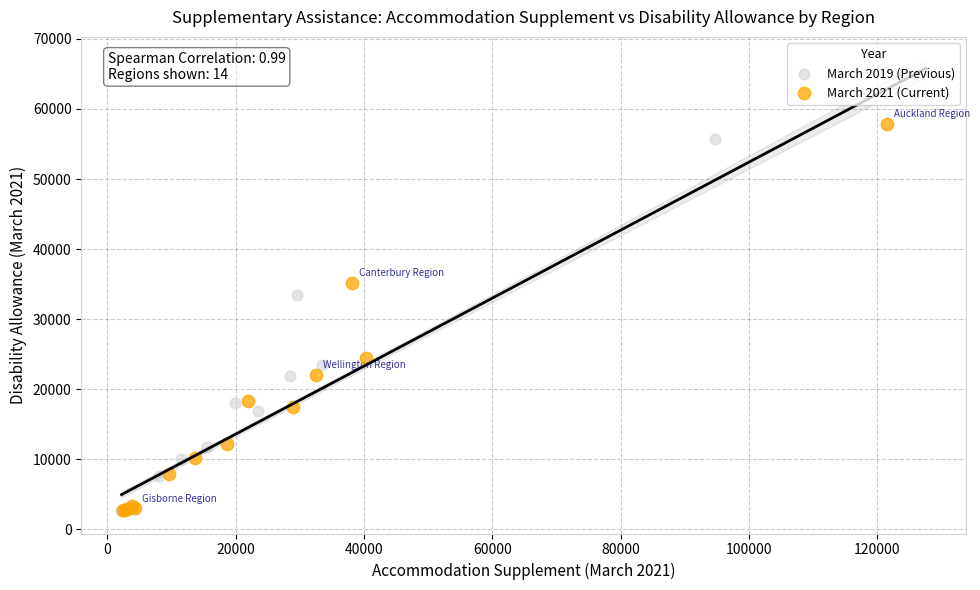

What are all the series names shown in the legend?

March 2019 (Previous), March 2021 (Current)